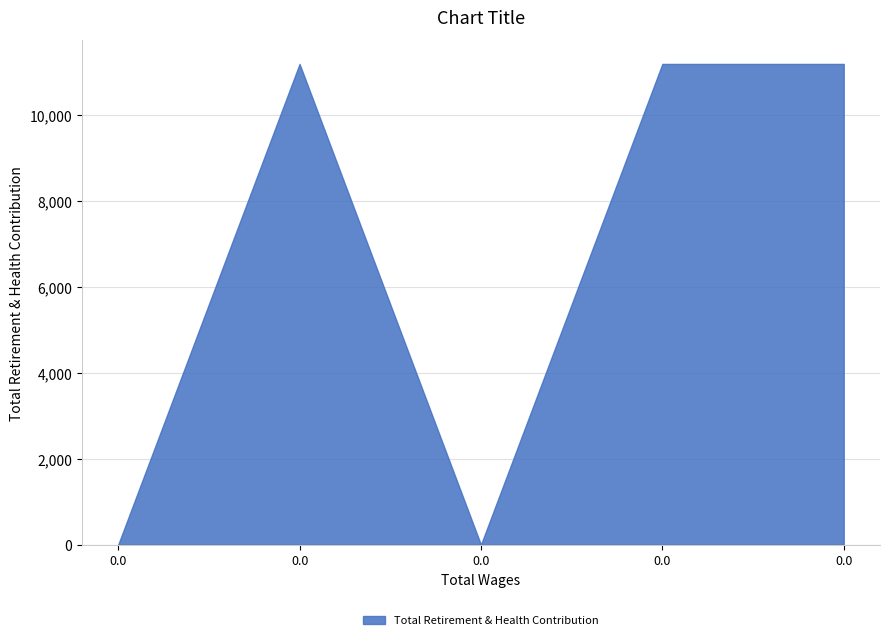

Reading left to right, extract all data points from this chart.

0	11181	0	11181	11181